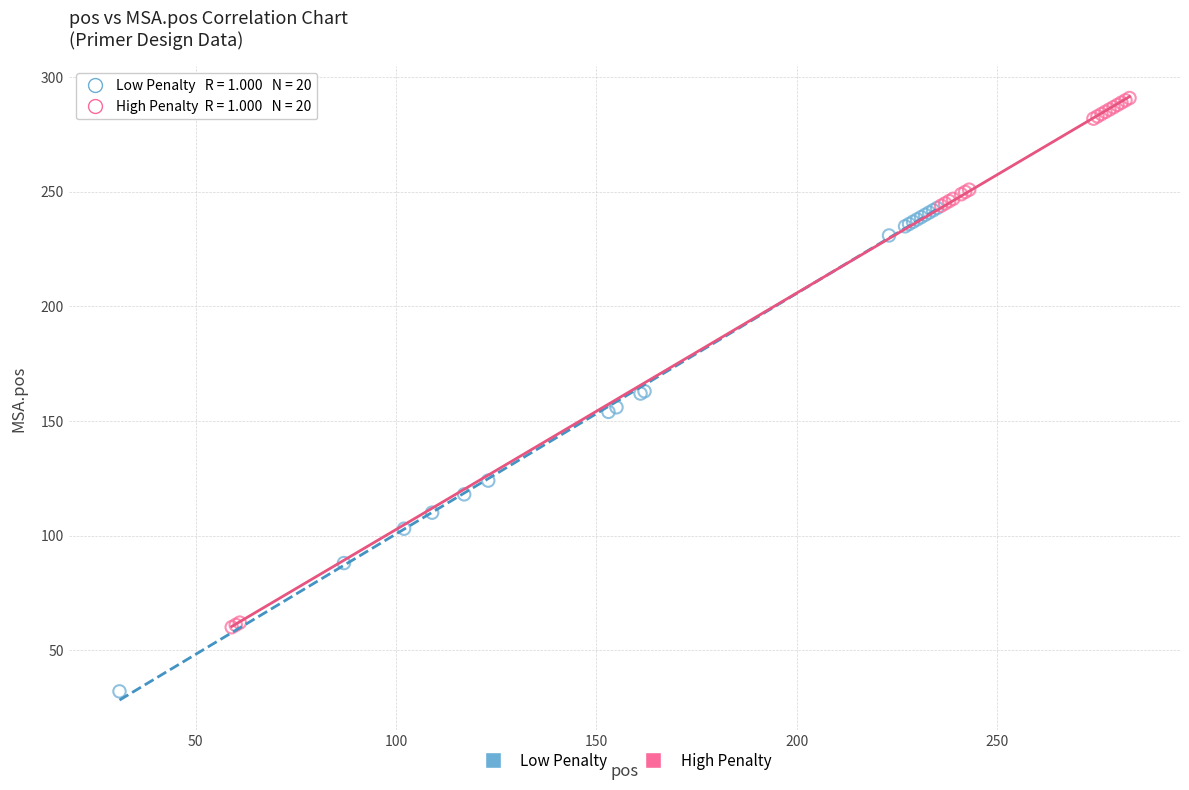

Which series contains the highest Y value?

High Penalty